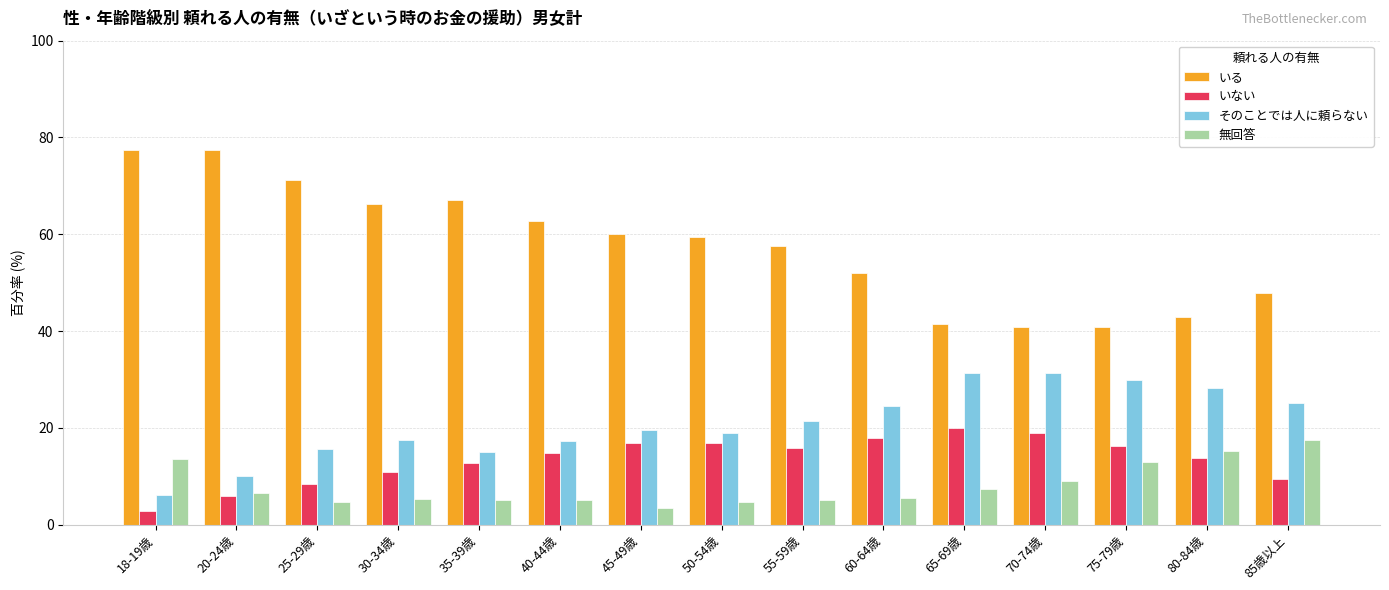

At how many categories does at least one series exceed 55?

9